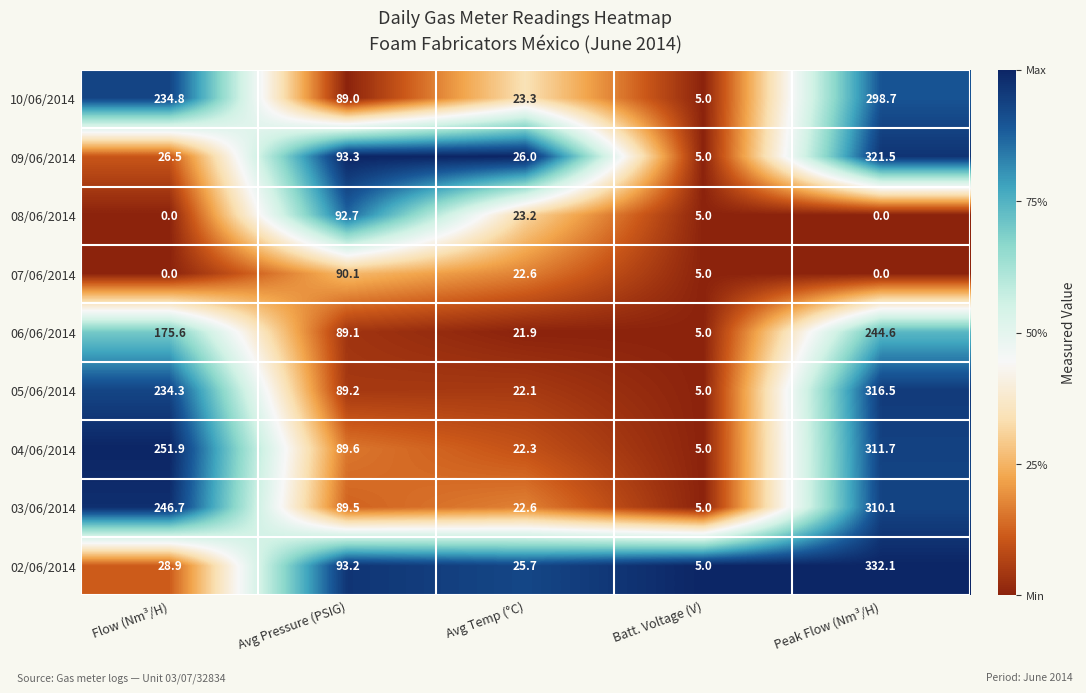

The 10/06/2014 series shows 27.0 at Avg Pressure (PSIG). True or false?

False